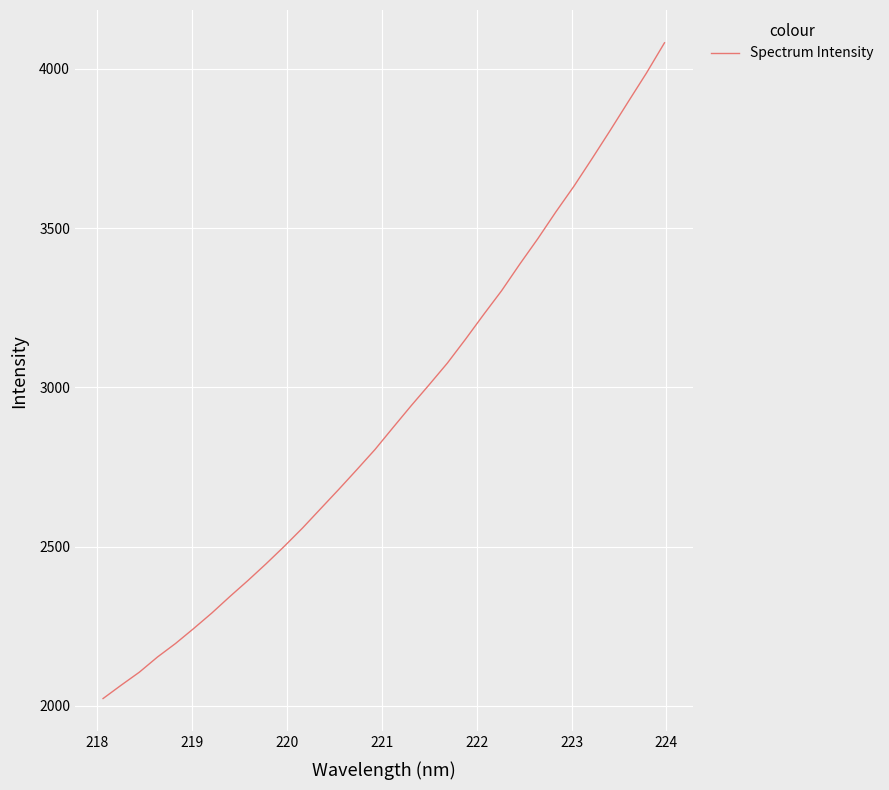

What is the difference between the maximum and minimum values?

2059.2